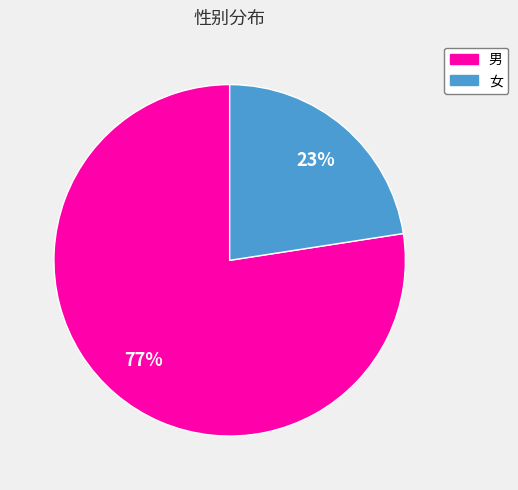

Does 女 account for over 50% of the chart?

No